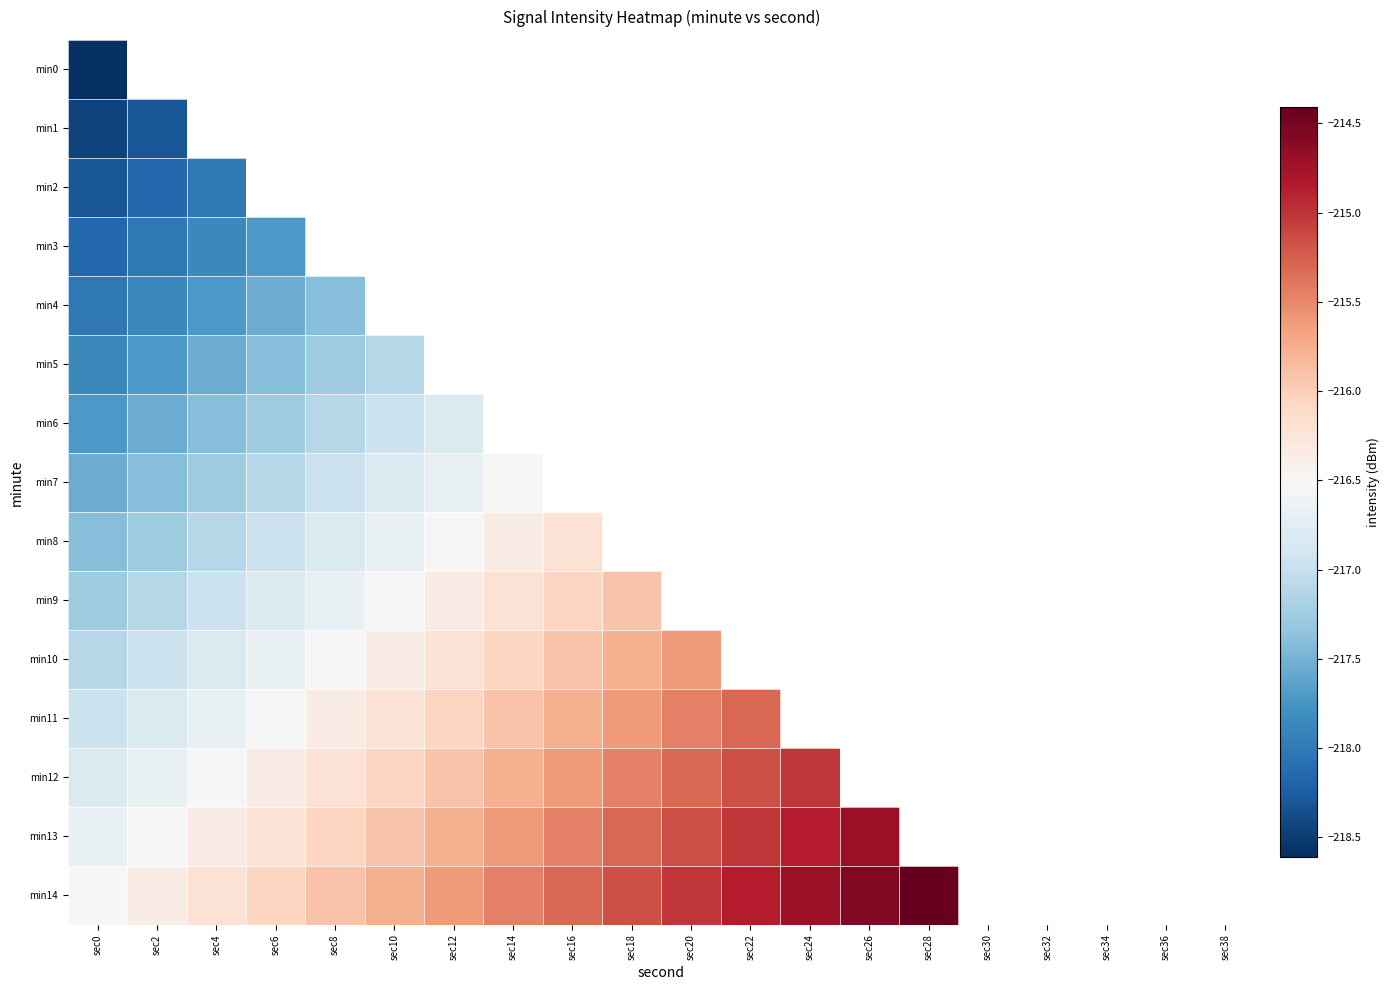

At which label is min8 closest to -216?

sec16